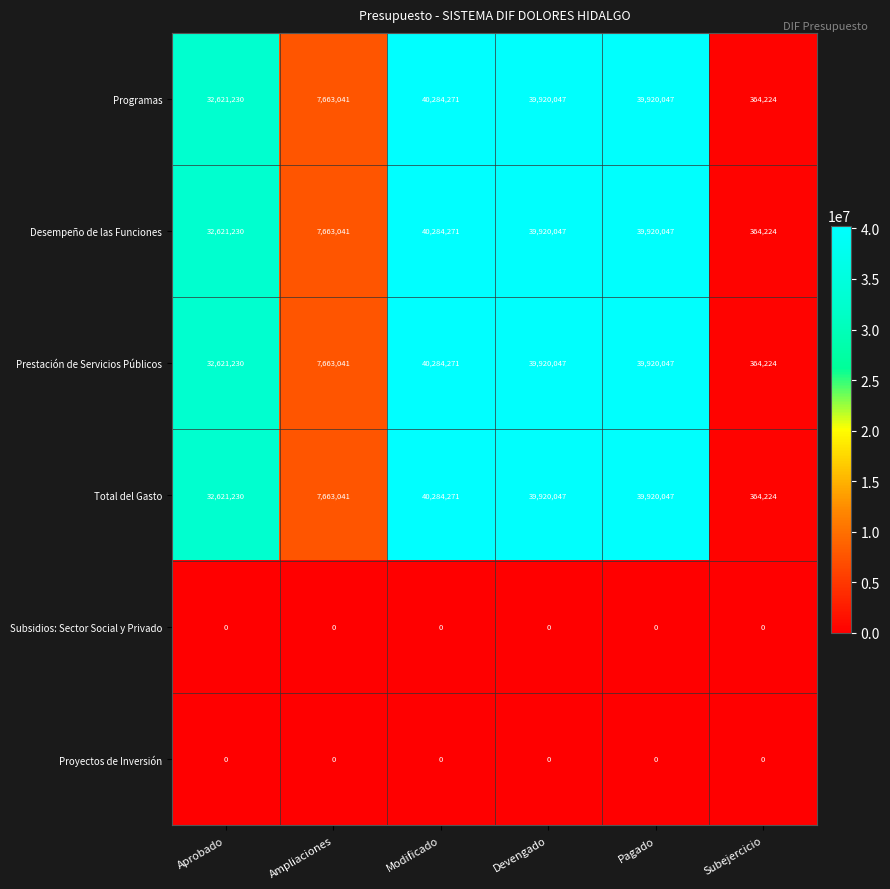

What is the spread (max minus min) of values at Pagado?

39920047